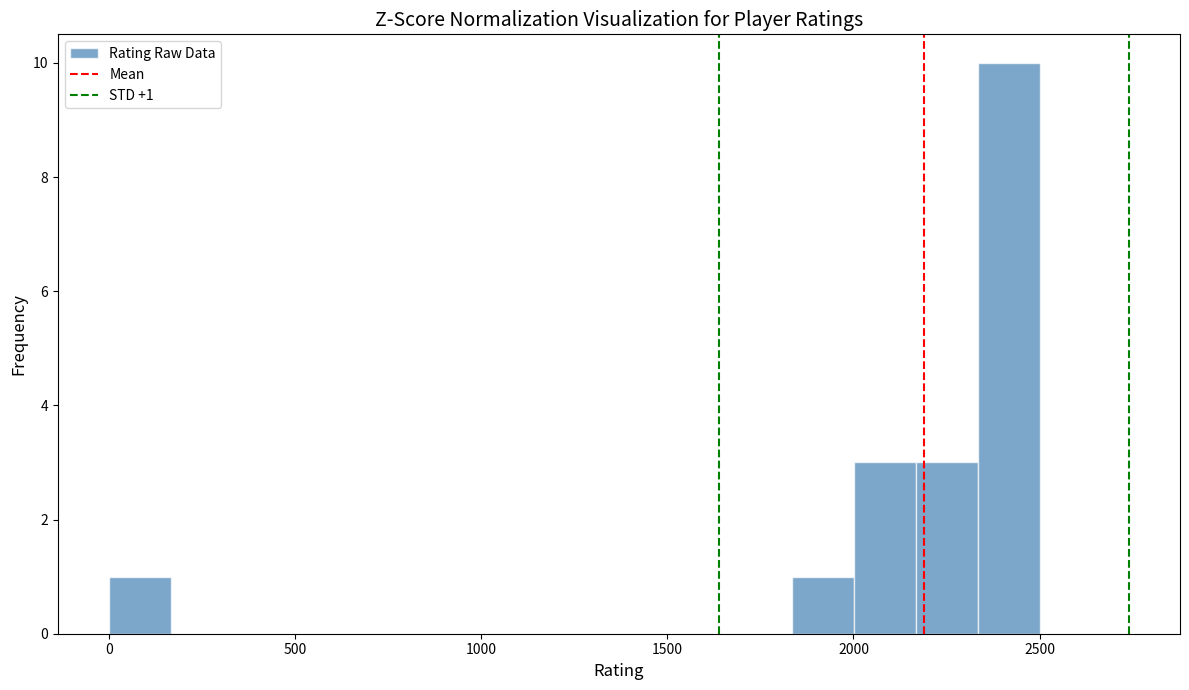

Read against the x-axis, roughly where is the centre of the tallest bar?

2400